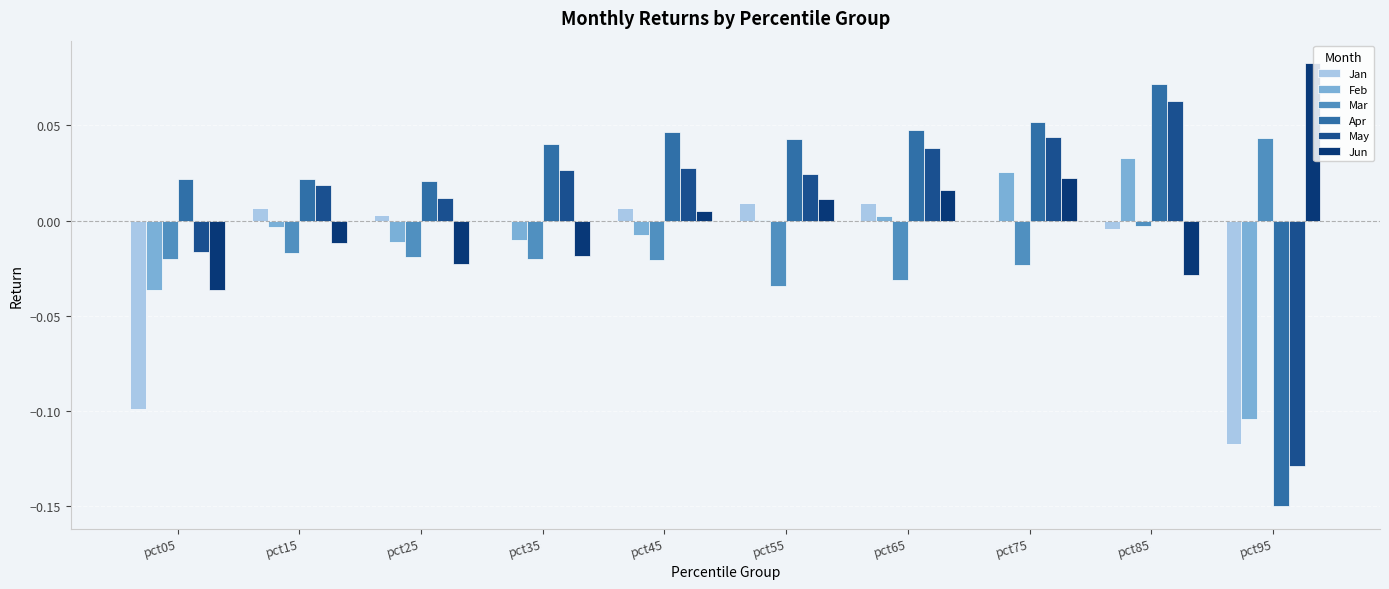

Are the bars grouped side by side (vs. stacked)?

Yes